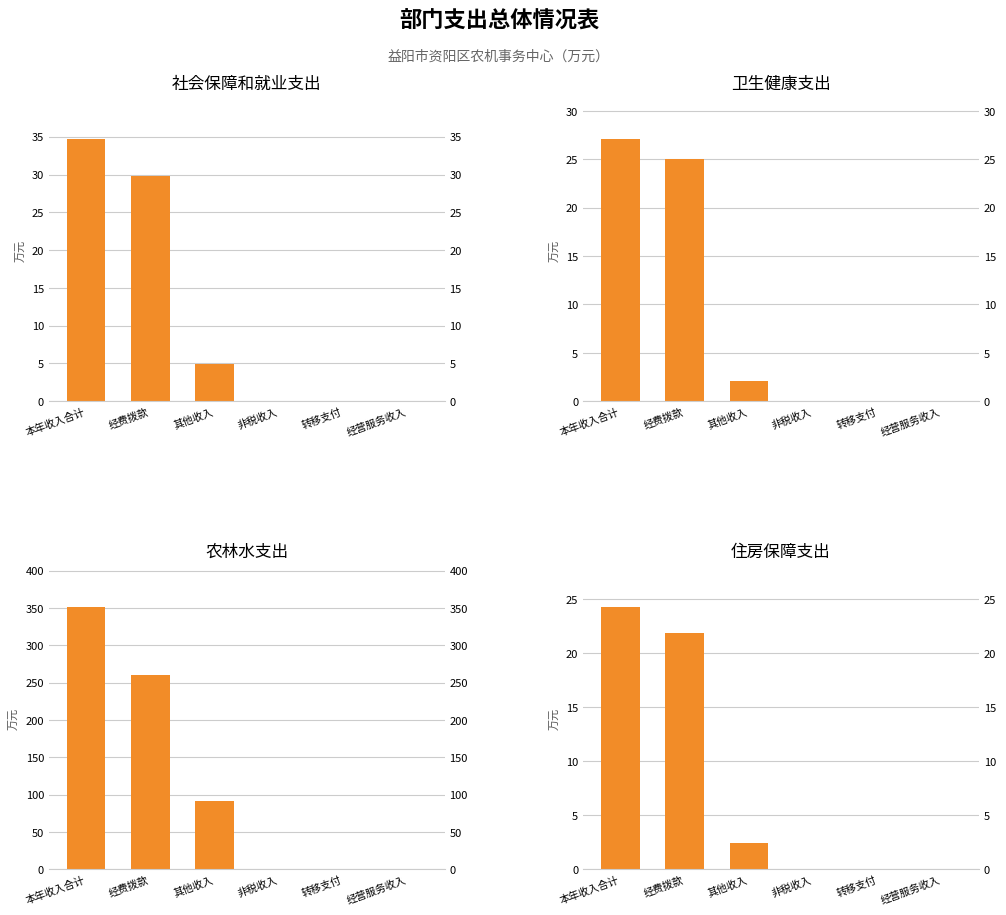

How many groups of bars are there?

6